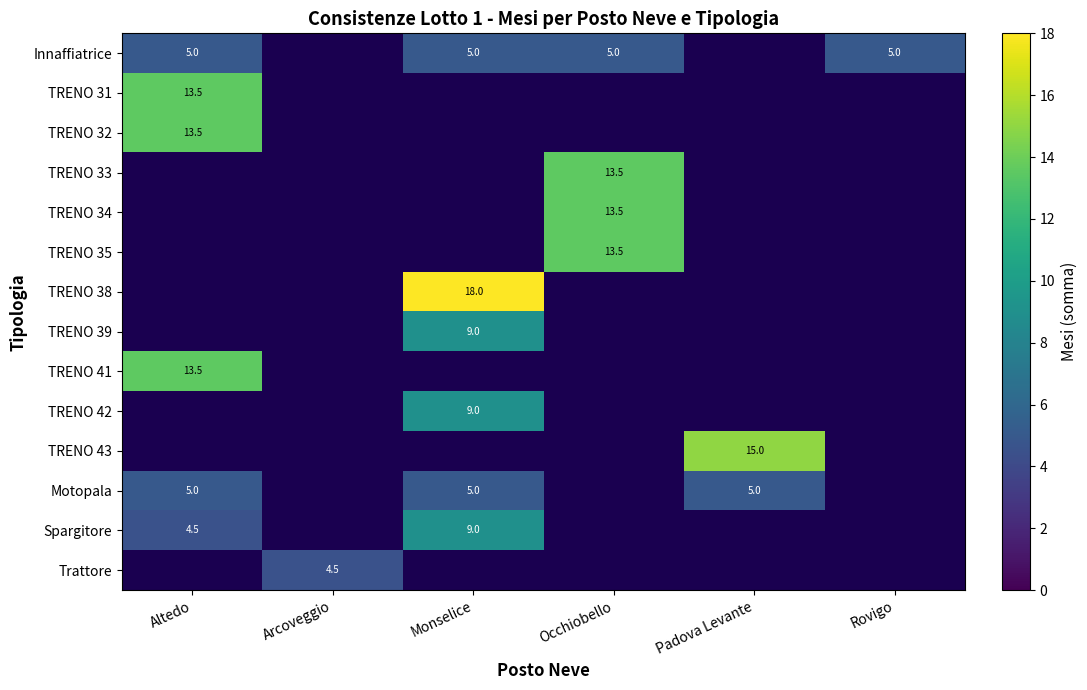

The Spargitore series shows 15.9 at Monselice. True or false?

False